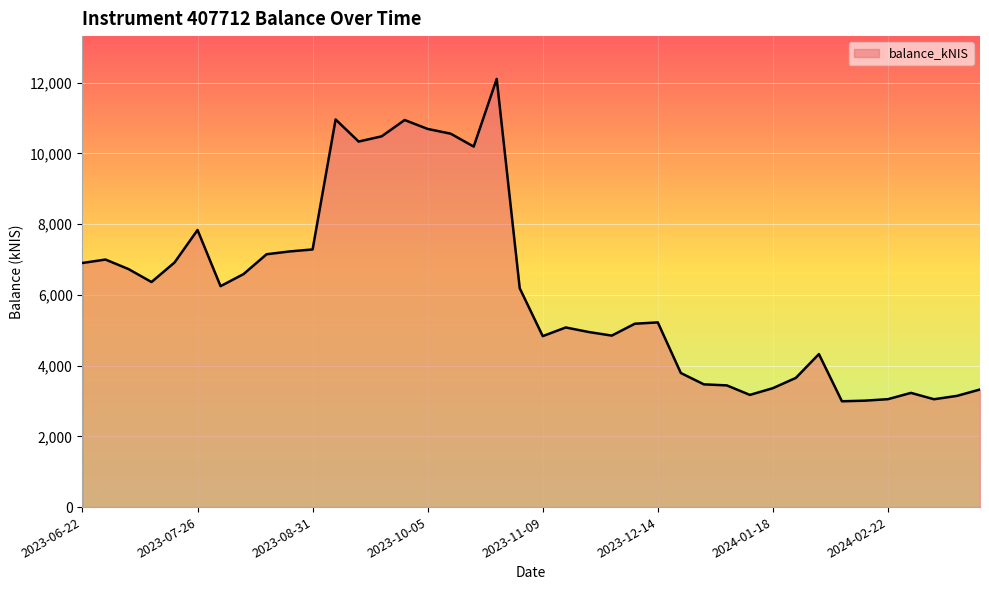

What is the maximum value shown in the chart?

12102.5